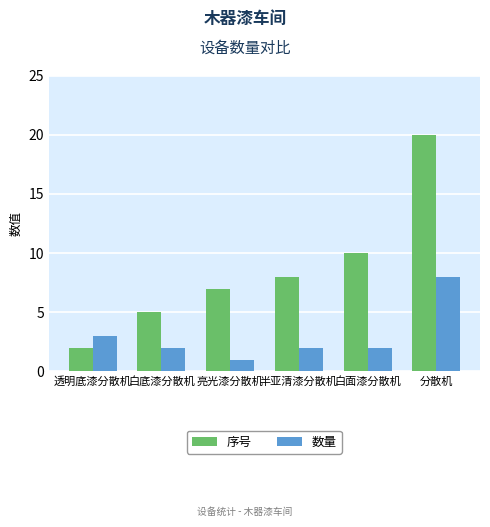

Between 亮光漆分散机 and 分散机, which series saw the biggest shift?

序号